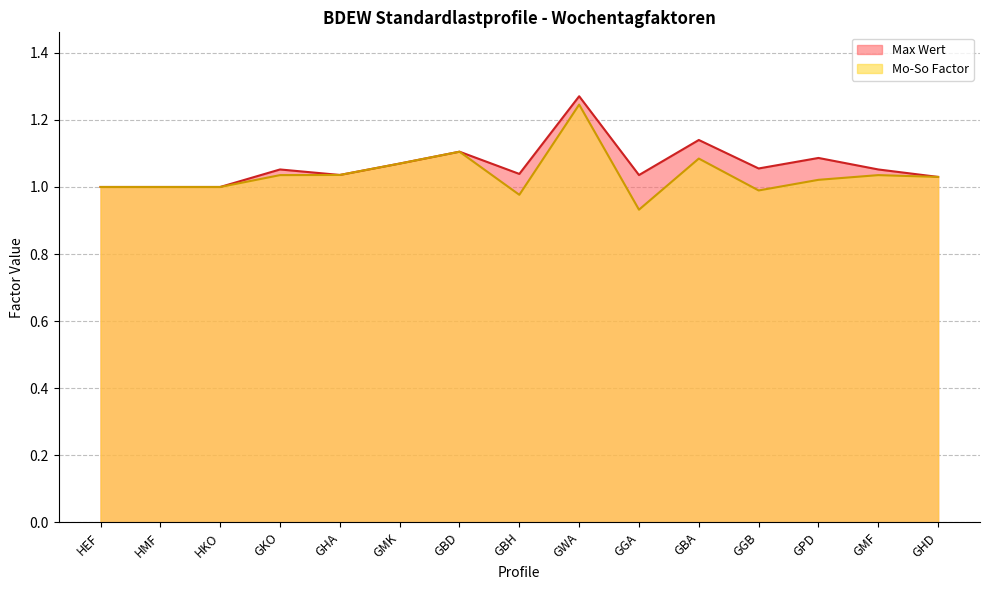

Which label corresponds to the smallest value in the chart?

GGA